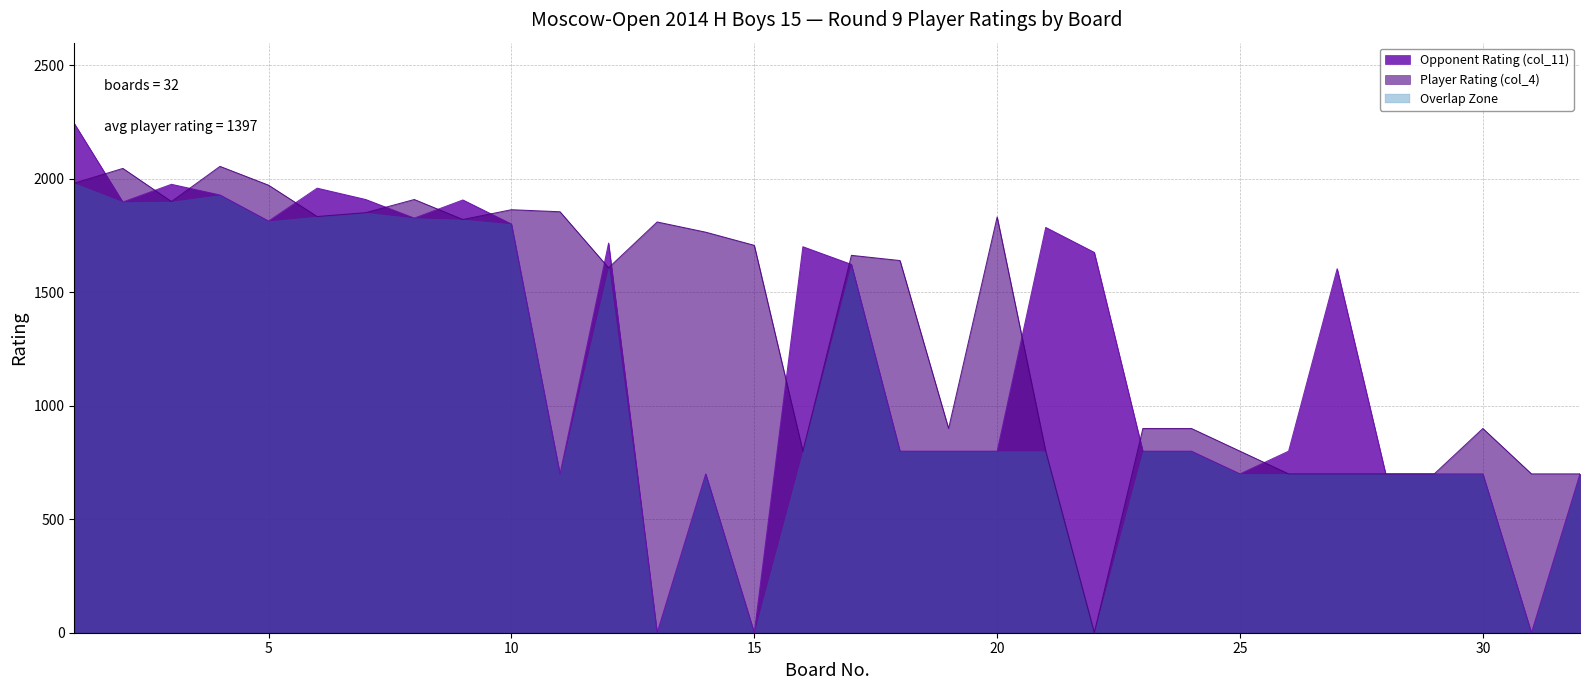

What is the sum of the Player Rating (col_4) values at 14 and 16?

2565